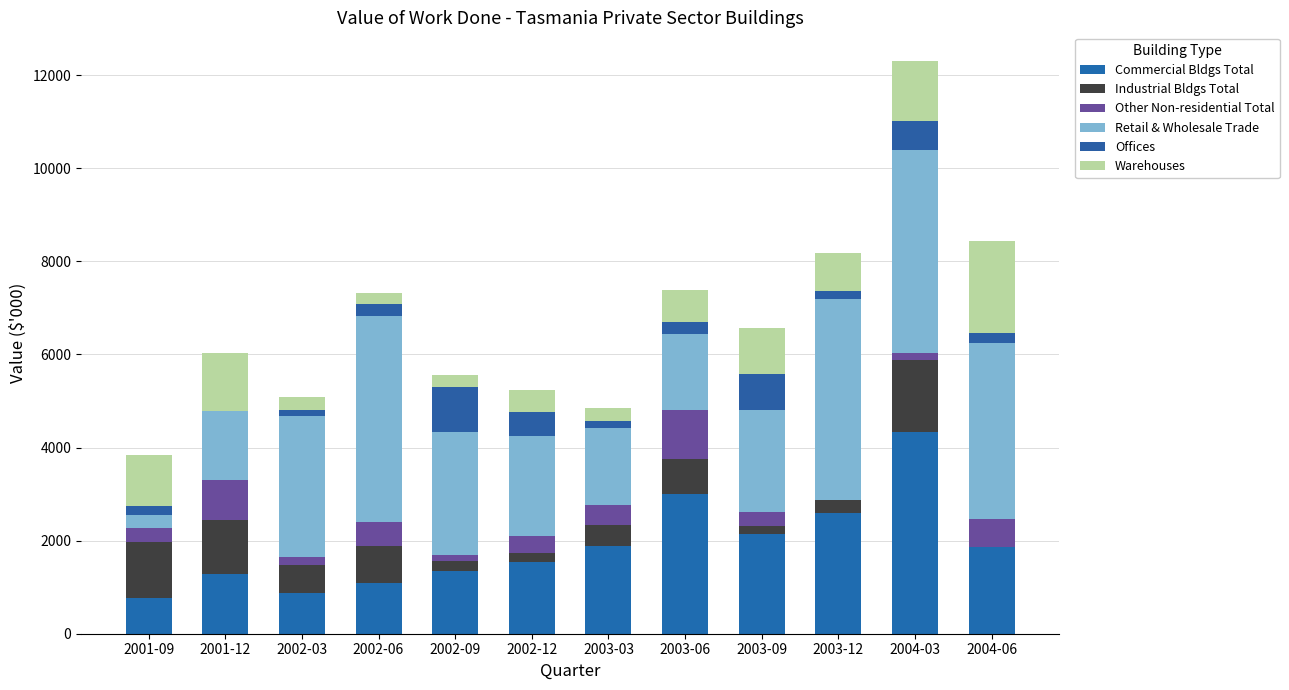

Is it true that Industrial Bldgs Total equals 1032 at 2004-03?

False